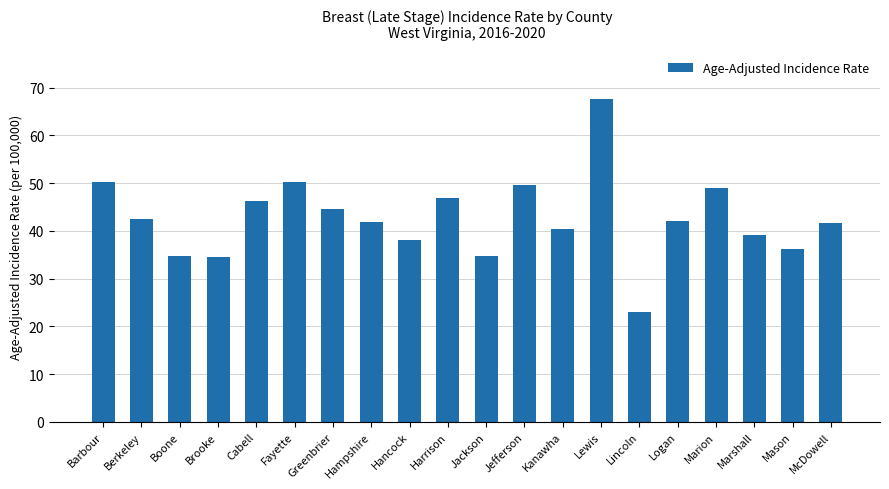

Is it true that the value at Fayette is 25.5?

False